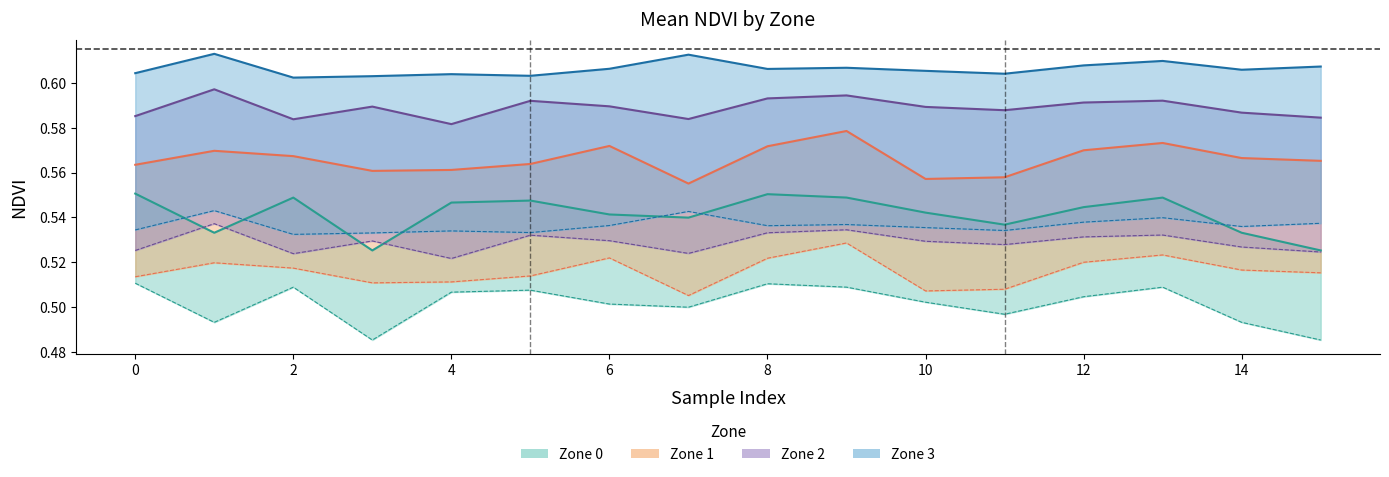

What is the average value of the Zone 2 series?

0.6